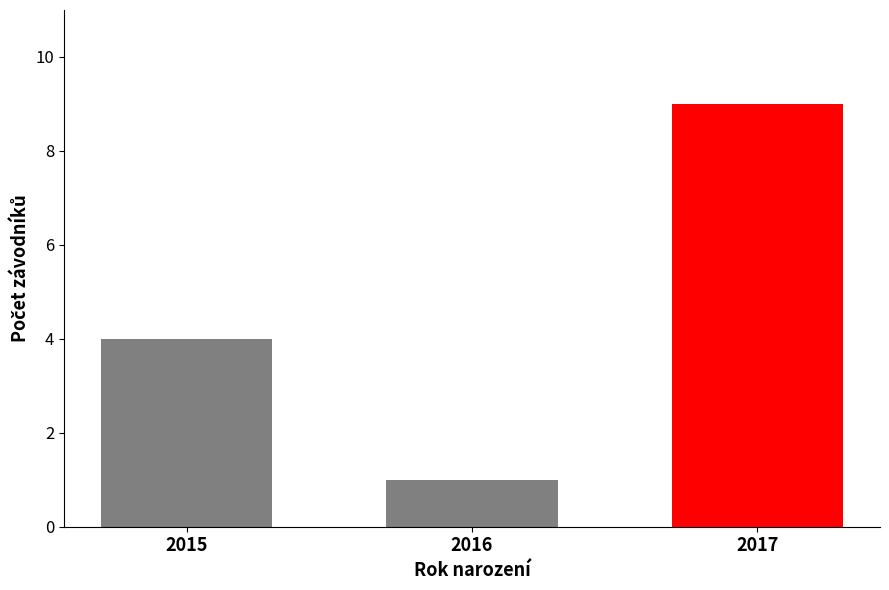

Rank the categories by value from lowest to highest.

2016, 2015, 2017